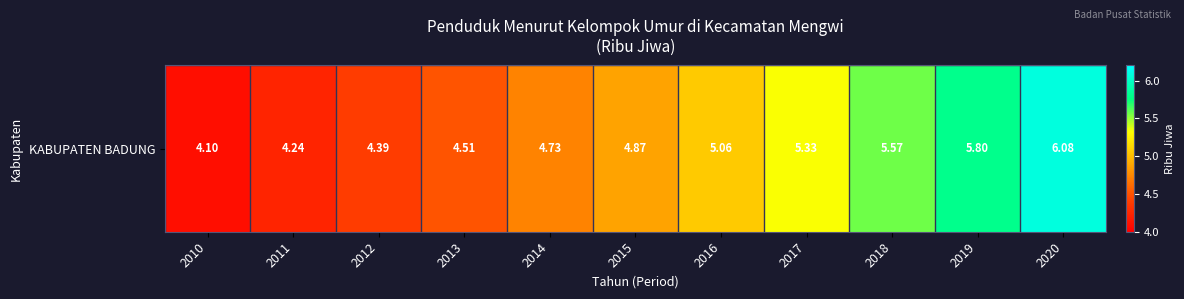

List the labels in order of value, smallest first.

2010, 2011, 2012, 2013, 2014, 2015, 2016, 2017, 2018, 2019, 2020